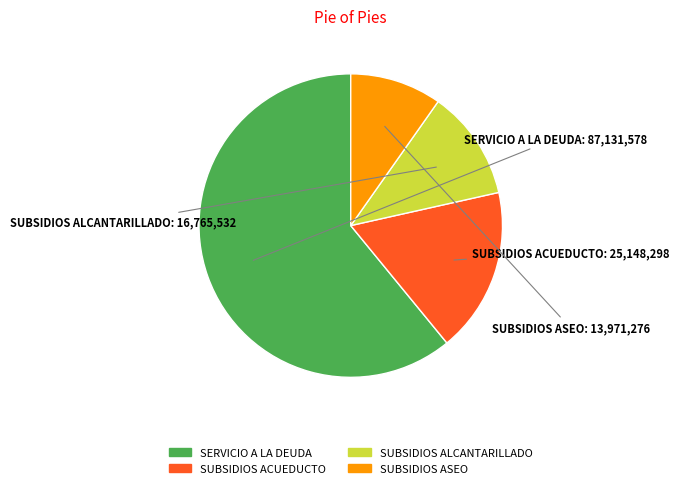

Is there a majority slice in this chart?

Yes